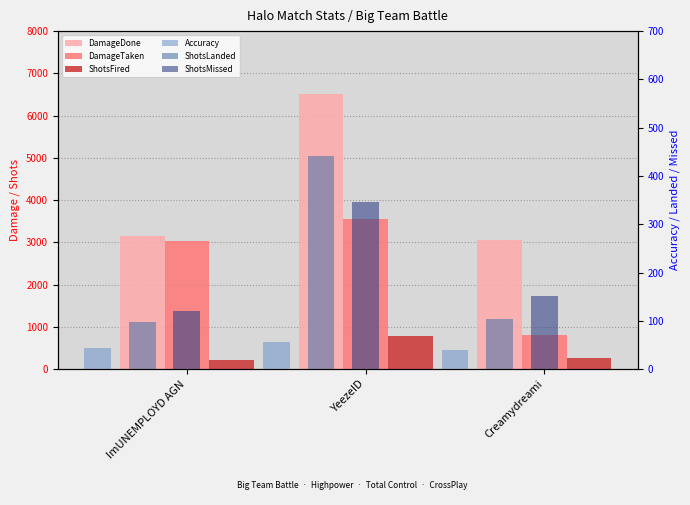

What is the maximum value for DamageDone?

6504.0